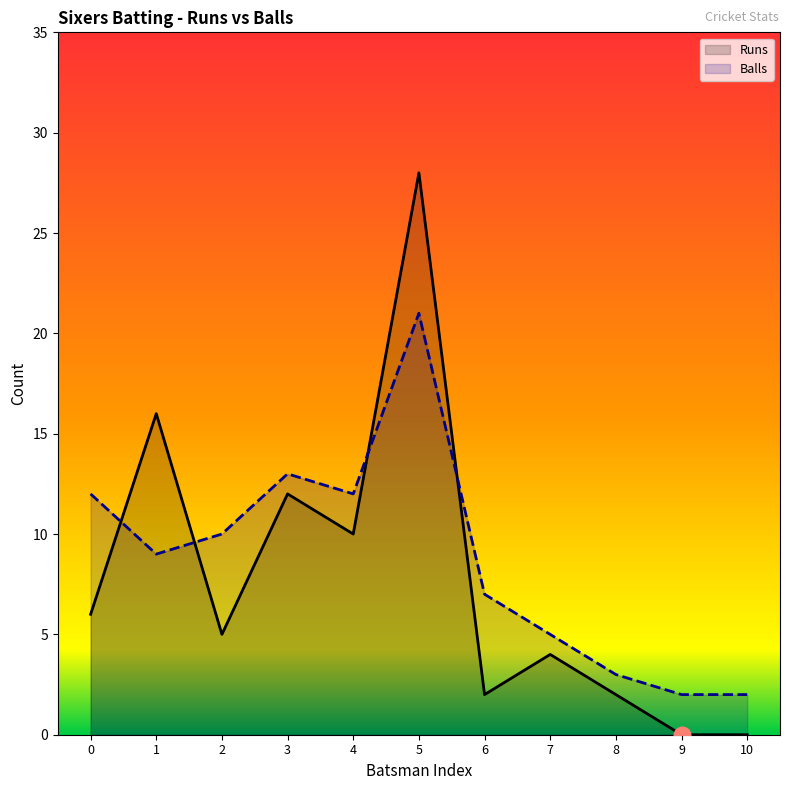

In Balls, how many points are higher than both neighbors (excluding endpoints)?

2